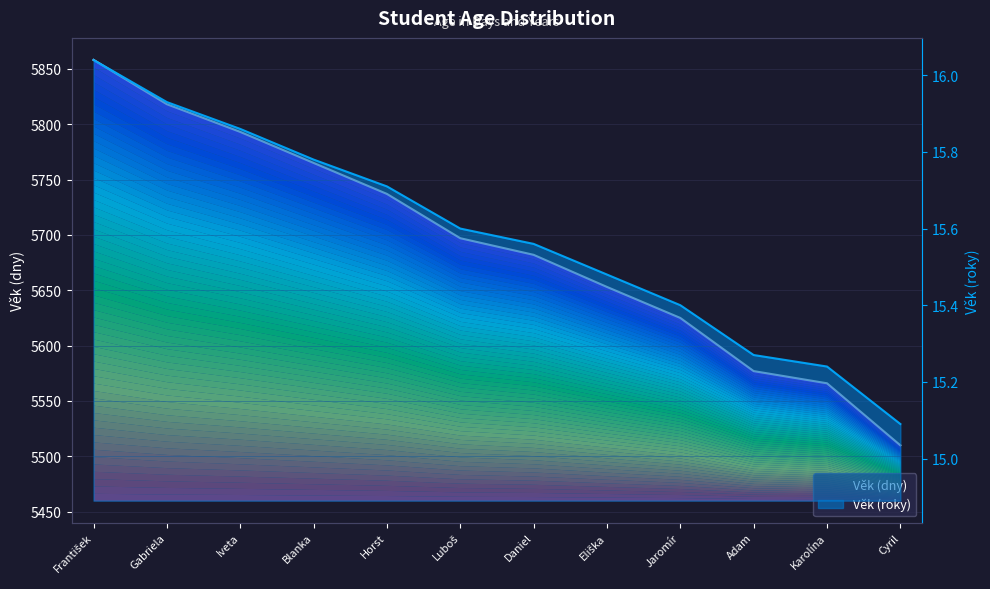

Between Luboš and Eliška, which series saw the biggest shift?

Věk (dny)